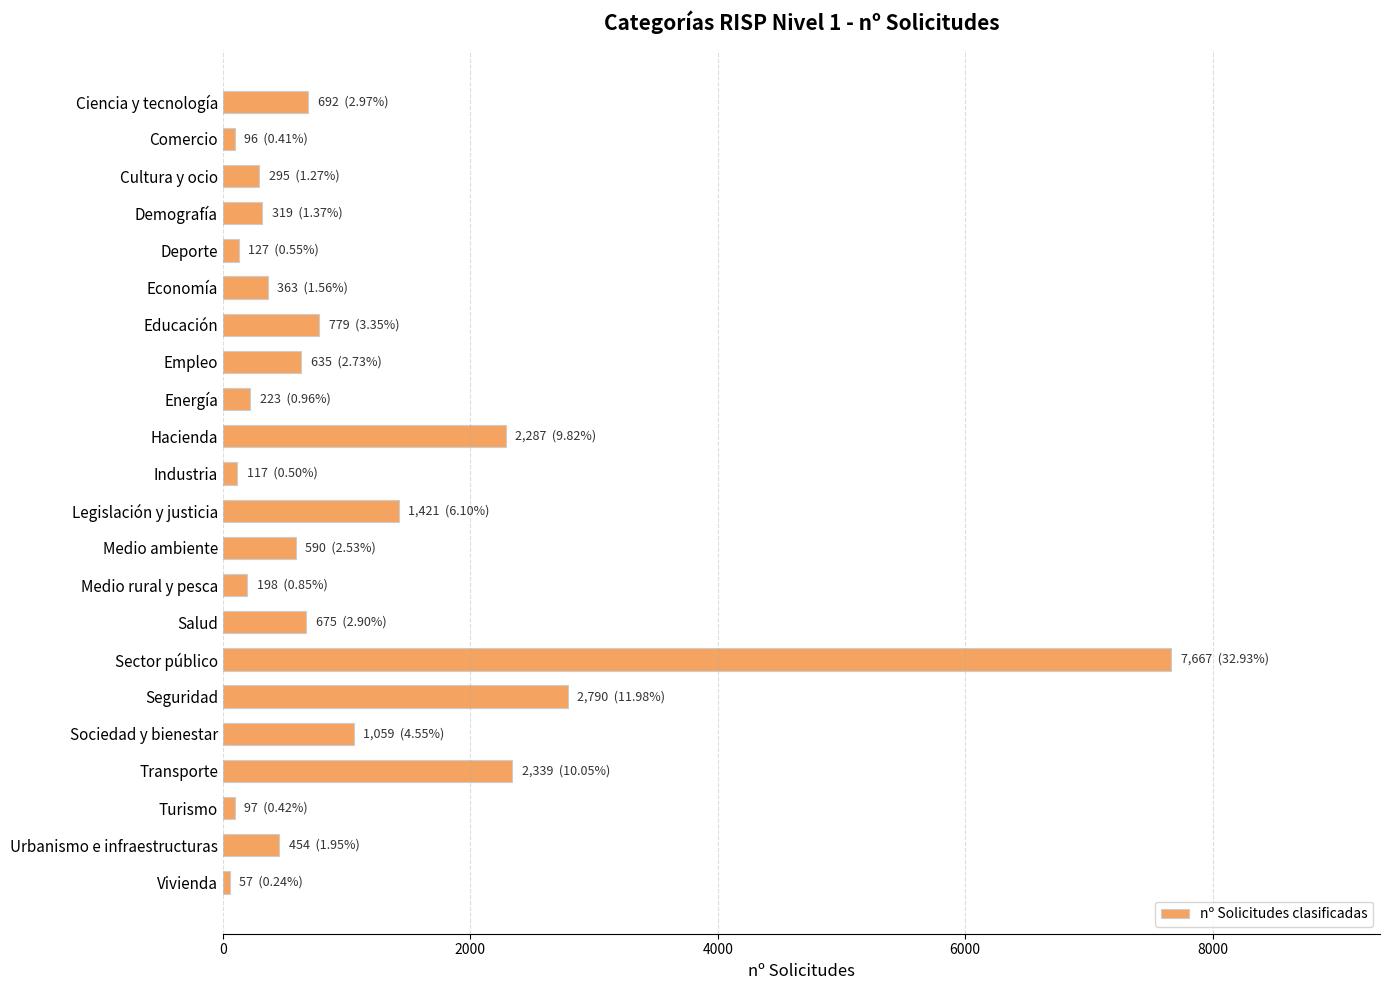

The value at Medio ambiente is 590. True or false?

True